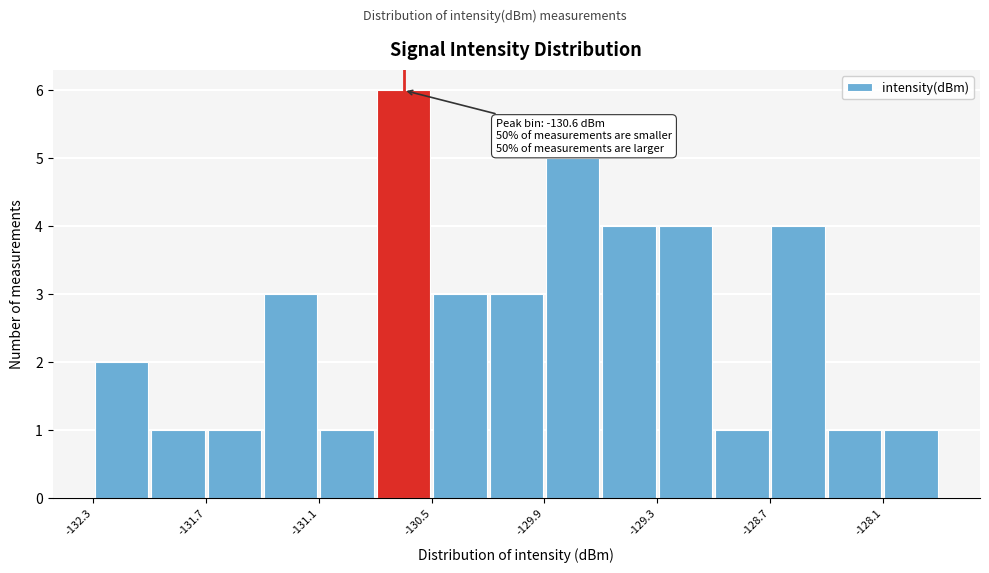

Read against the x-axis, roughly where is the centre of the tallest bar?

-130.6